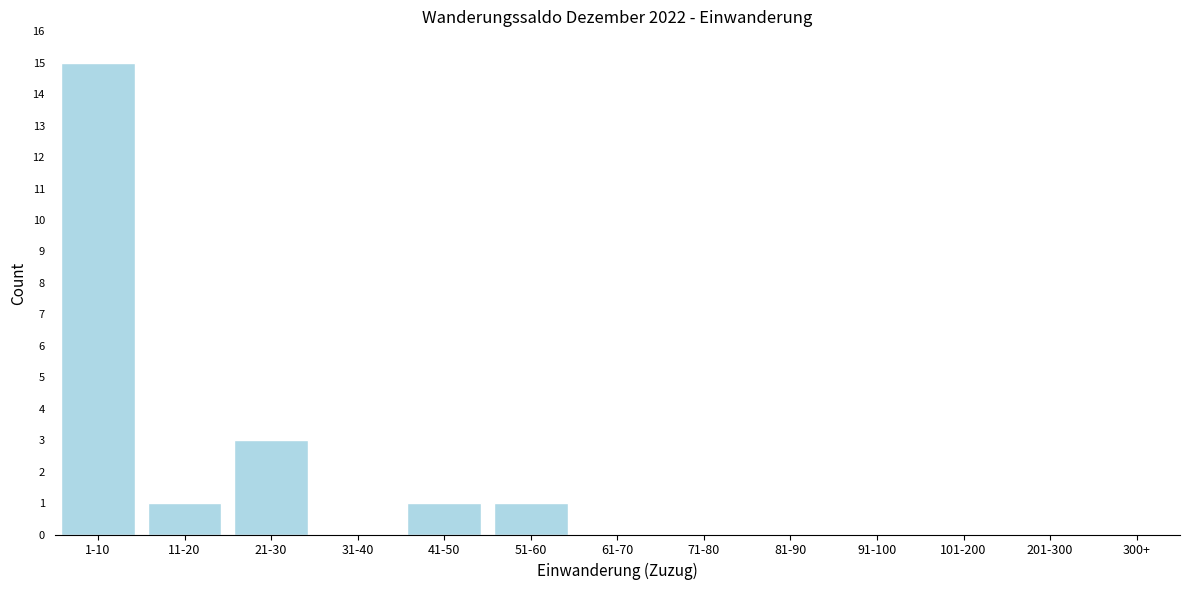

Reading left to right, what are all the values shown in this chart?

1-10=15	11-20=1	21-30=3	31-40=0	41-50=1	51-60=1	61-70=0	71-80=0	81-90=0	91-100=0	101-200=0	201-300=0	300+=0